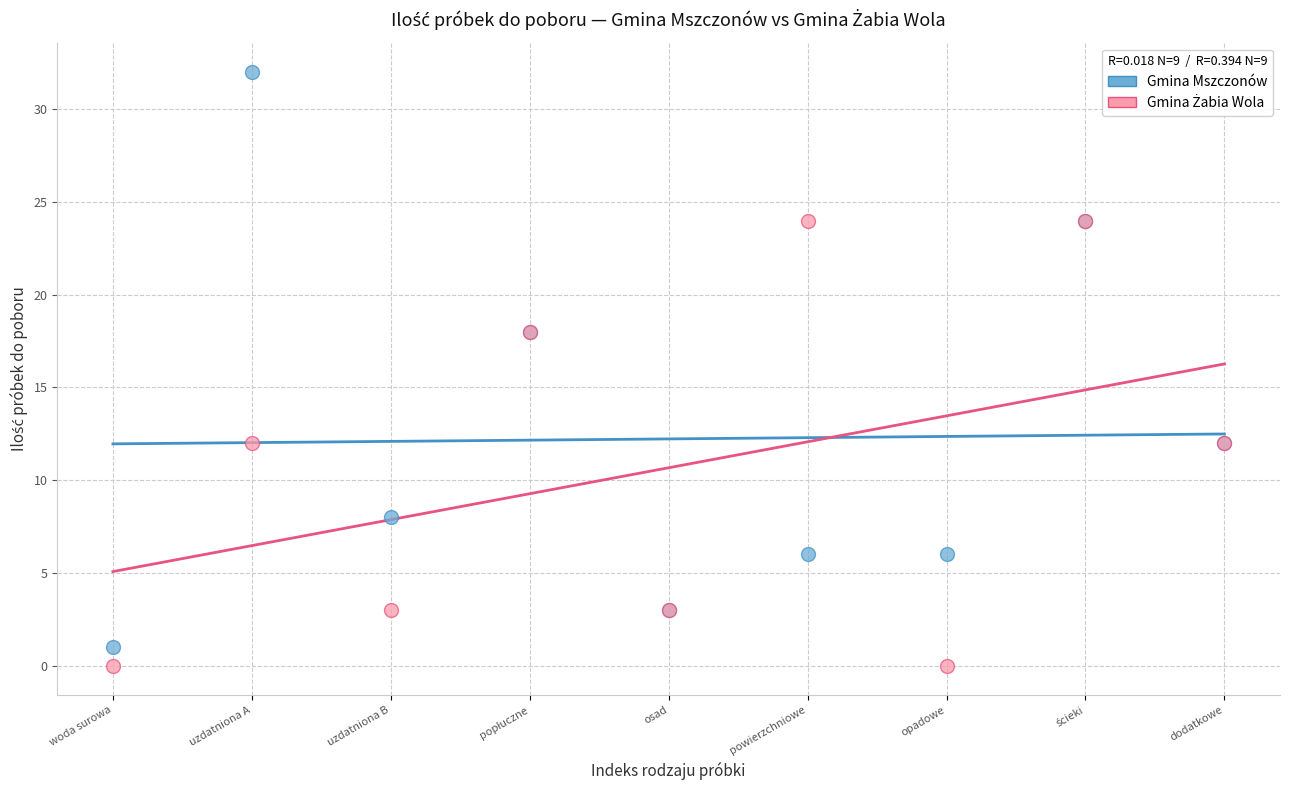

Which series has the largest Y range (max minus min)?

Gmina Mszczonów